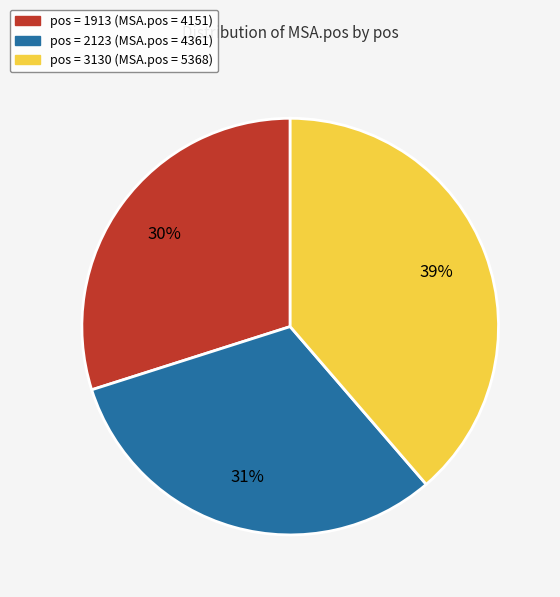

Does any single category account for the majority?

No